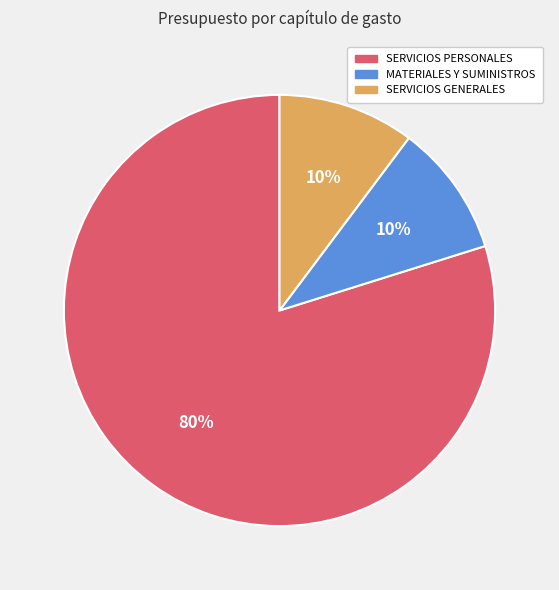

Is the sum of SERVICIOS GENERALES and MATERIALES Y SUMINISTROS greater than half?

No